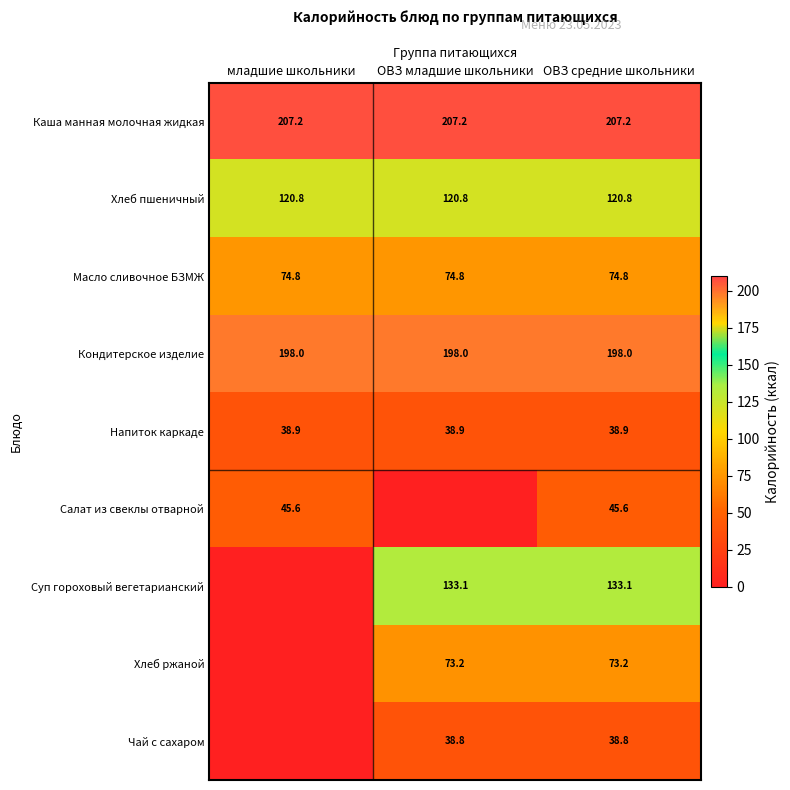

What is the maximum value shown in the chart?

207.2